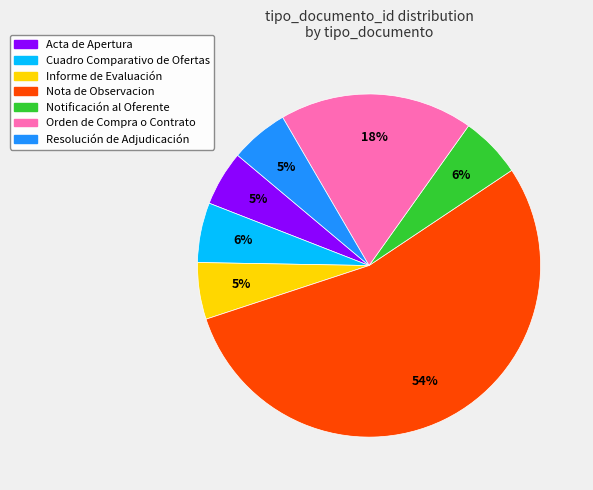

Does Nota de Observacion represent more than half of the total?

Yes